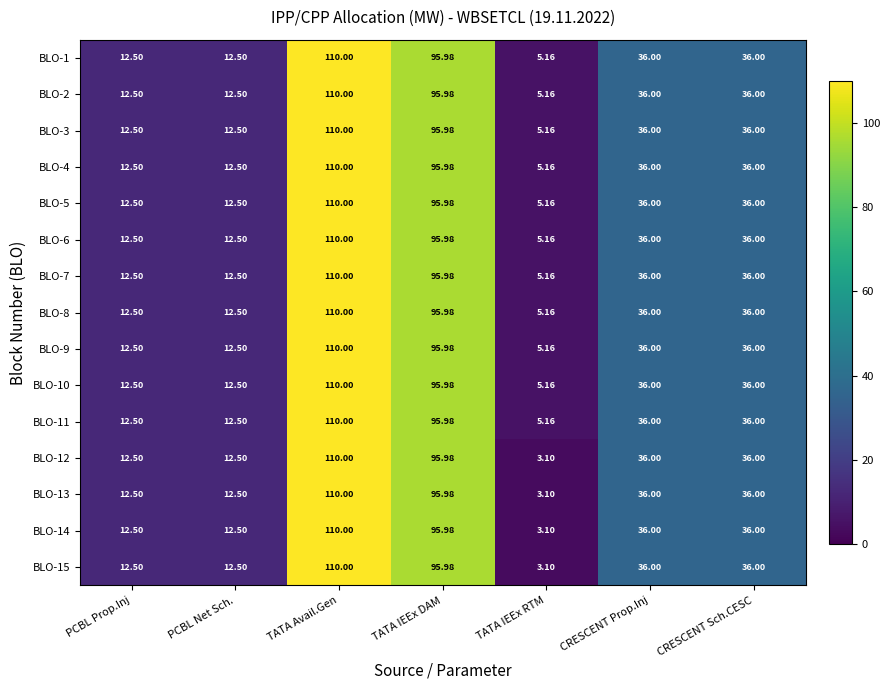

At which label does BLO-10 first exceed 36?

TATA Avail.Gen